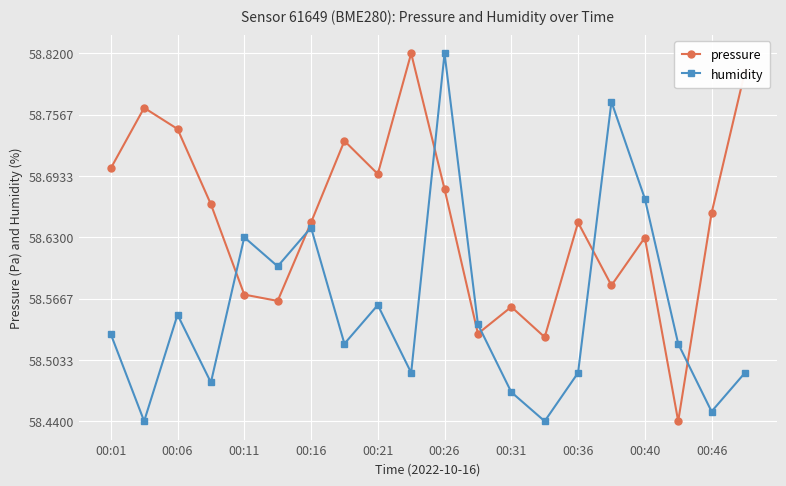

How many pressure values are between 58 and 59?

20